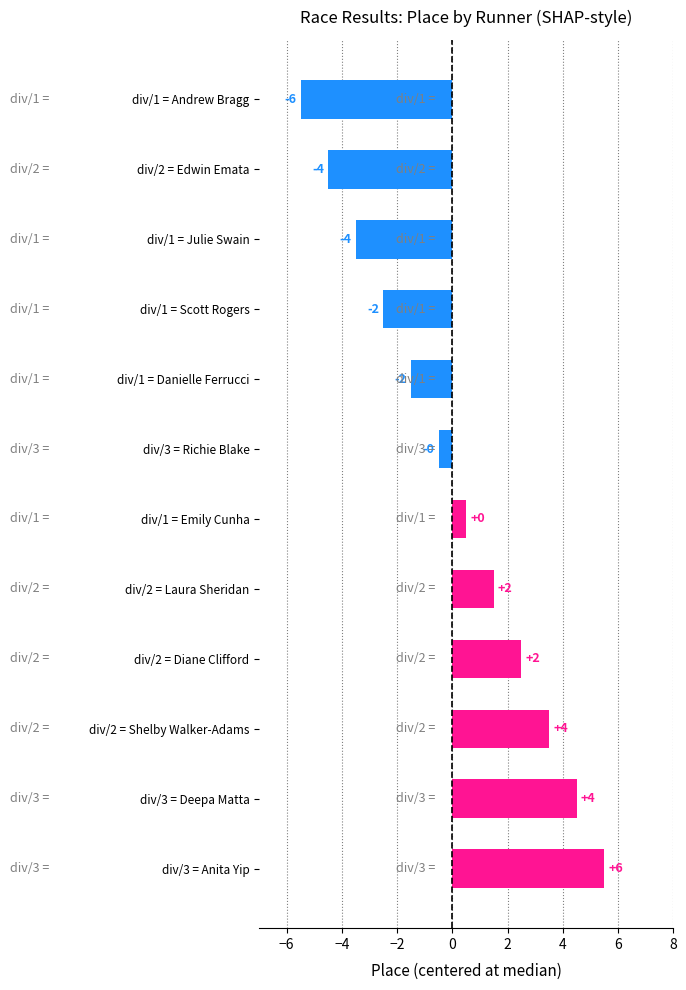

How many bars are there in total?

12